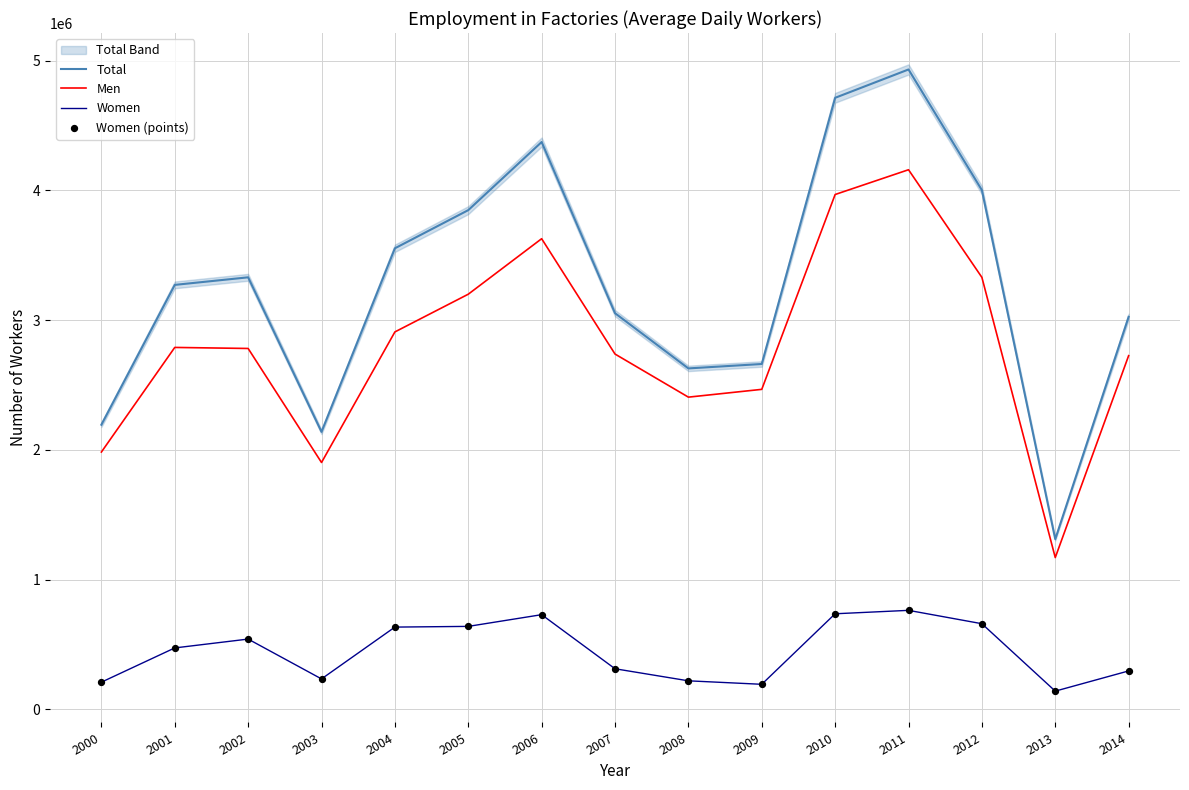

At which category is the sum across all series the highest?

2011